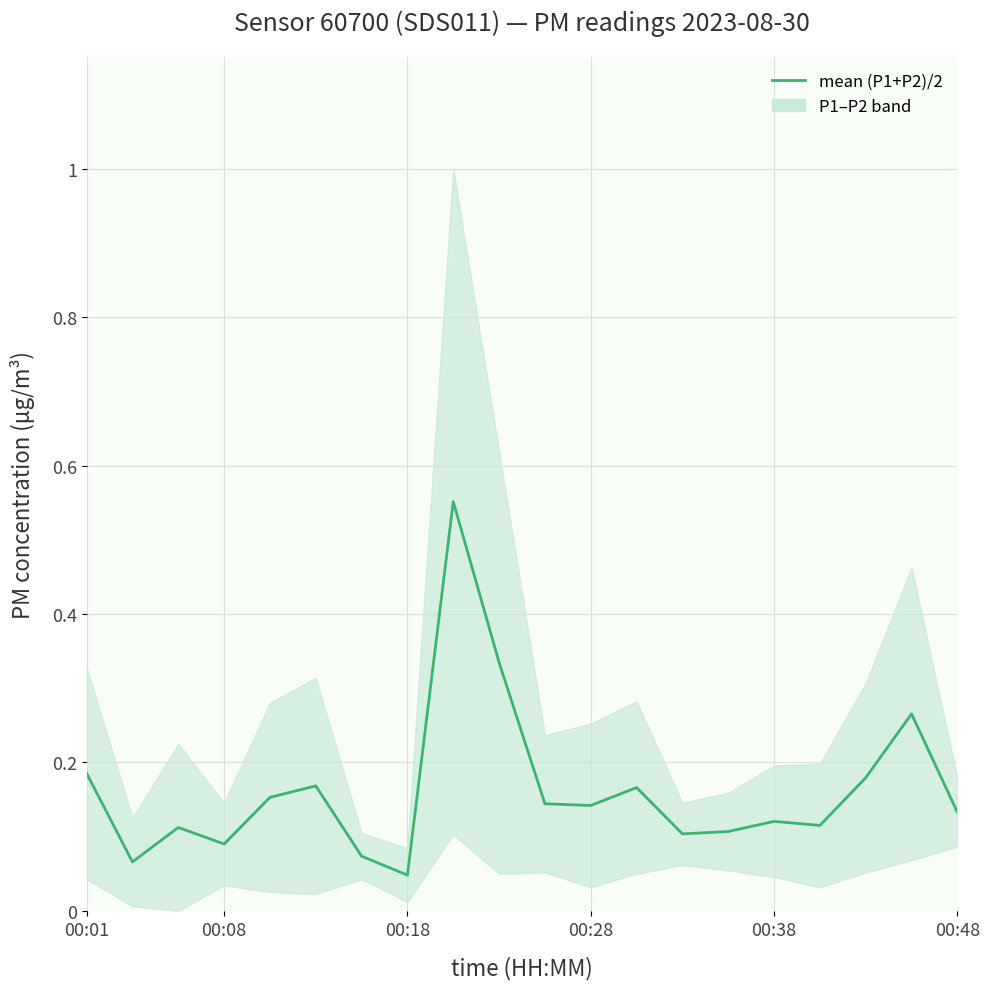

Where is the data nearest to the value 0?

00:18